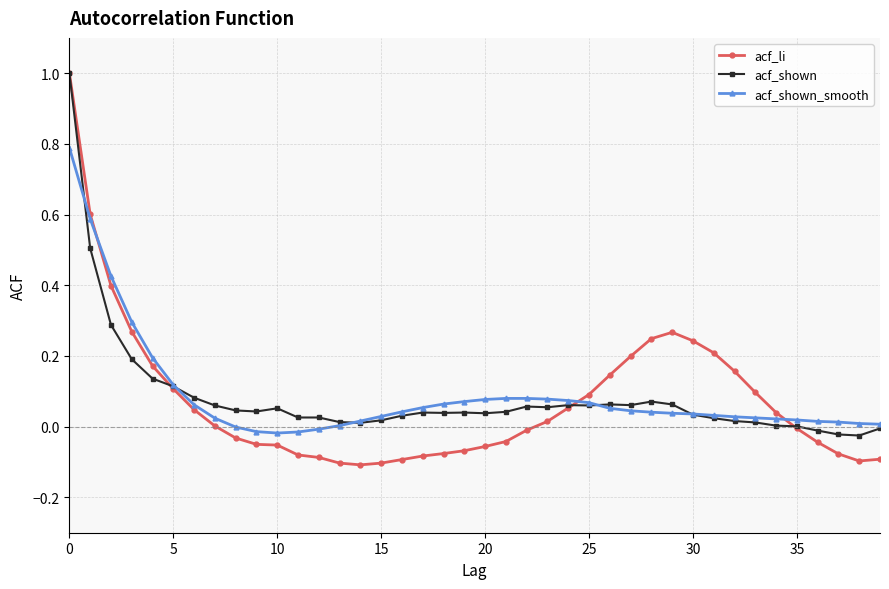

Is this an area chart (filled region under the line)?

No